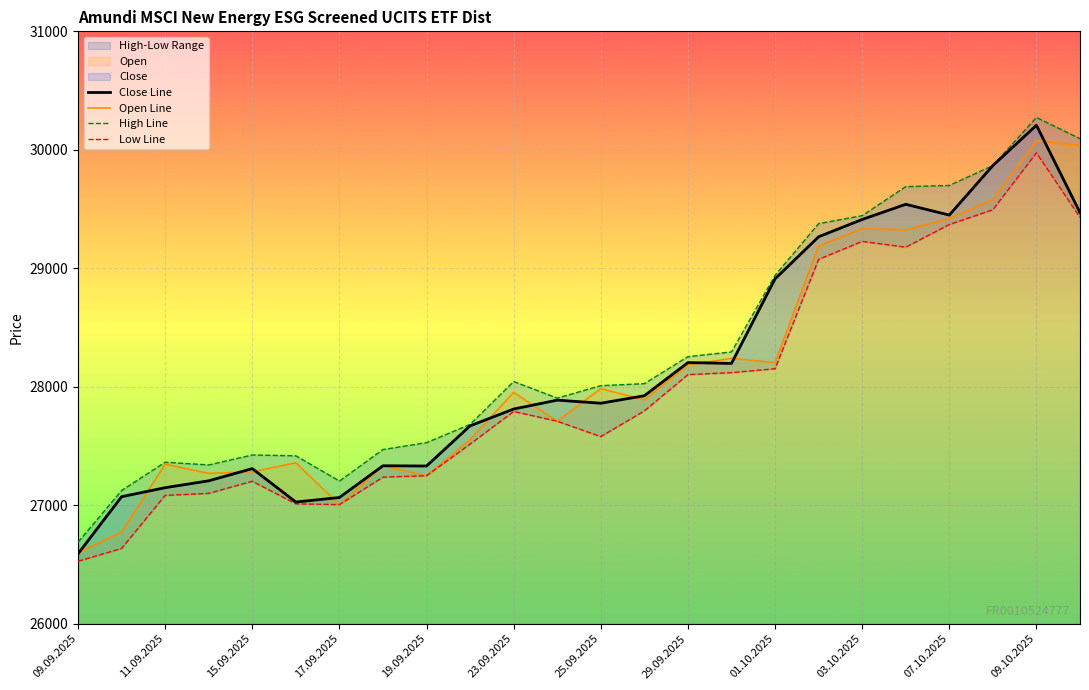

Which category has the lowest value in the Close Line series?

09.09.2025